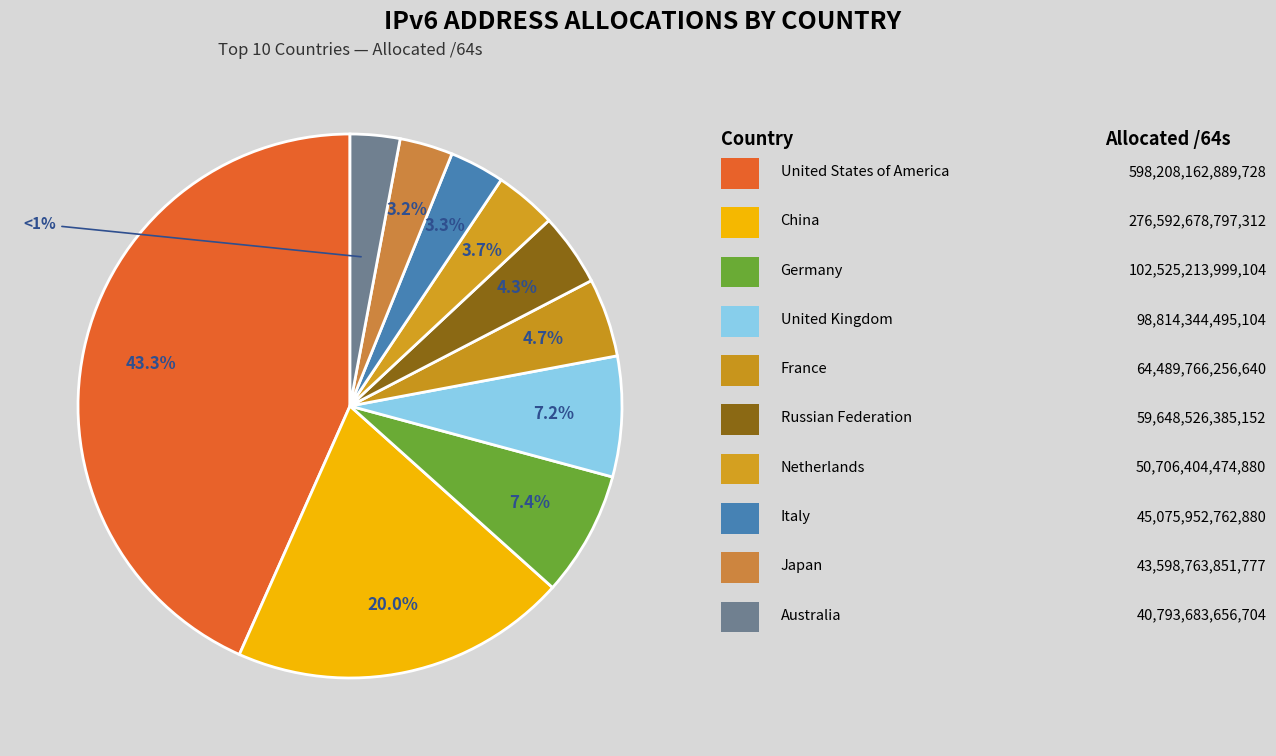

Approximately how many times larger is the value at Italy compared to France?

0.7